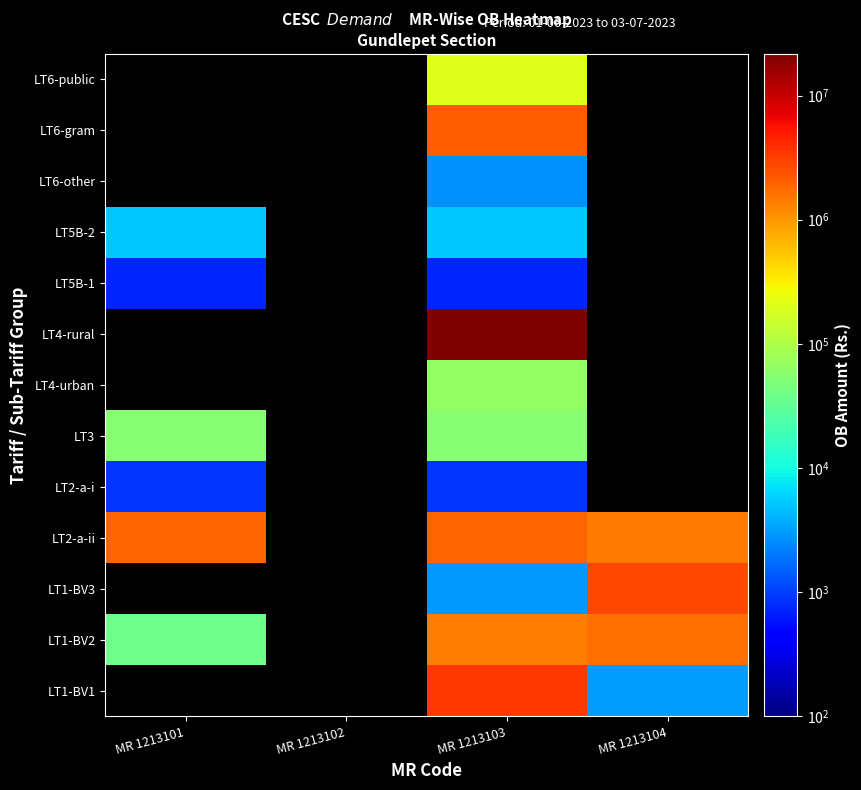

True or false: LT5B-1 has a value of 1228.2 at MR 1213101.

False